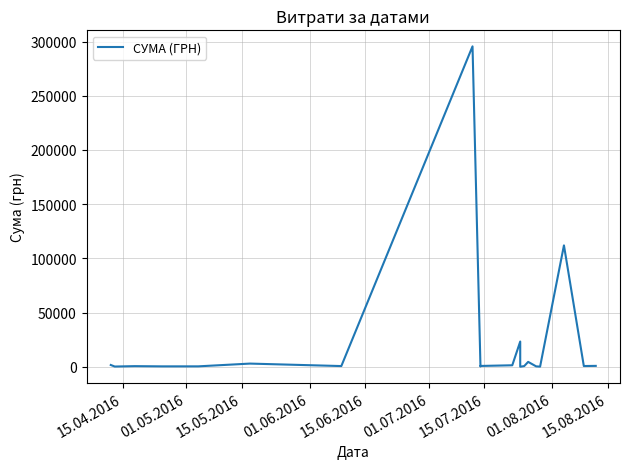

What is the value of the 14th point from the left?

574.6